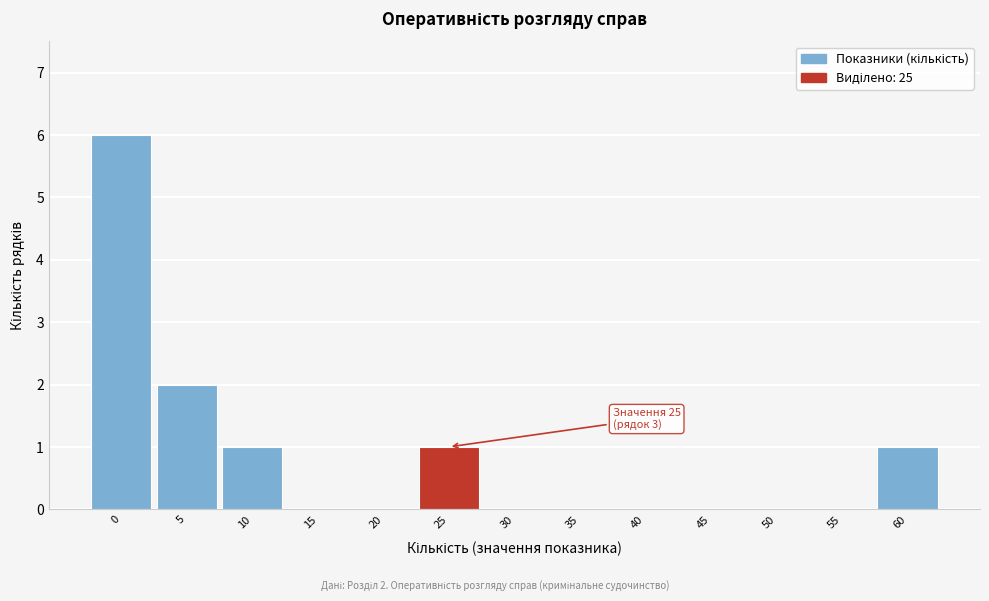

Reading right to left, transcribe all the data shown in this chart.

60=1	55=0	50=0	45=0	40=0	35=0	30=0	25=1	20=0	15=0	10=1	5=2	0=6